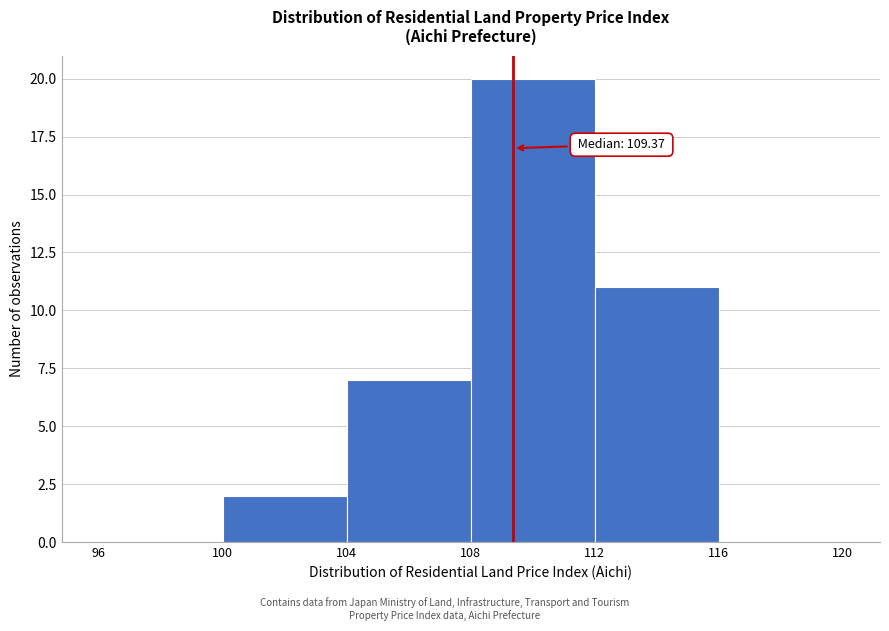

Over which range of the x-axis is the bar tallest?

108 to 112